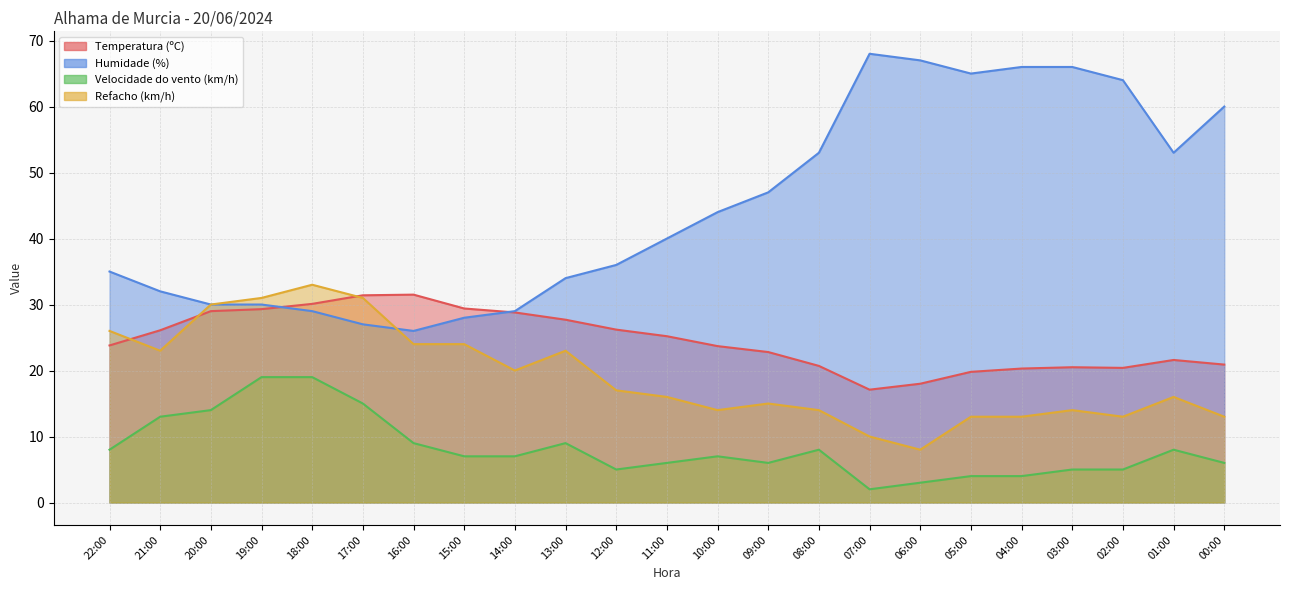

Reading right to left, transcribe all the data shown in this chart.

Temperatura (ºC): 20.9	21.6	20.4	20.5	20.3	19.8	18.0	17.1	20.7	22.8	23.7	25.2	26.2	27.7	28.8	29.4	31.5	31.4	30.1	29.3	29.0	26.1	23.8
Humidade (%): 60.0	53.0	64.0	66.0	66.0	65.0	67.0	68.0	53.0	47.0	44.0	40.0	36.0	34.0	29.0	28.0	26.0	27.0	29.0	30.0	30.0	32.0	35.0
Velocidade do vento (km/h): 6.0	8.0	5.0	5.0	4.0	4.0	3.0	2.0	8.0	6.0	7.0	6.0	5.0	9.0	7.0	7.0	9.0	15.0	19.0	19.0	14.0	13.0	8.0
Refacho (km/h): 13.0	16.0	13.0	14.0	13.0	13.0	8.0	10.0	14.0	15.0	14.0	16.0	17.0	23.0	20.0	24.0	24.0	31.0	33.0	31.0	30.0	23.0	26.0